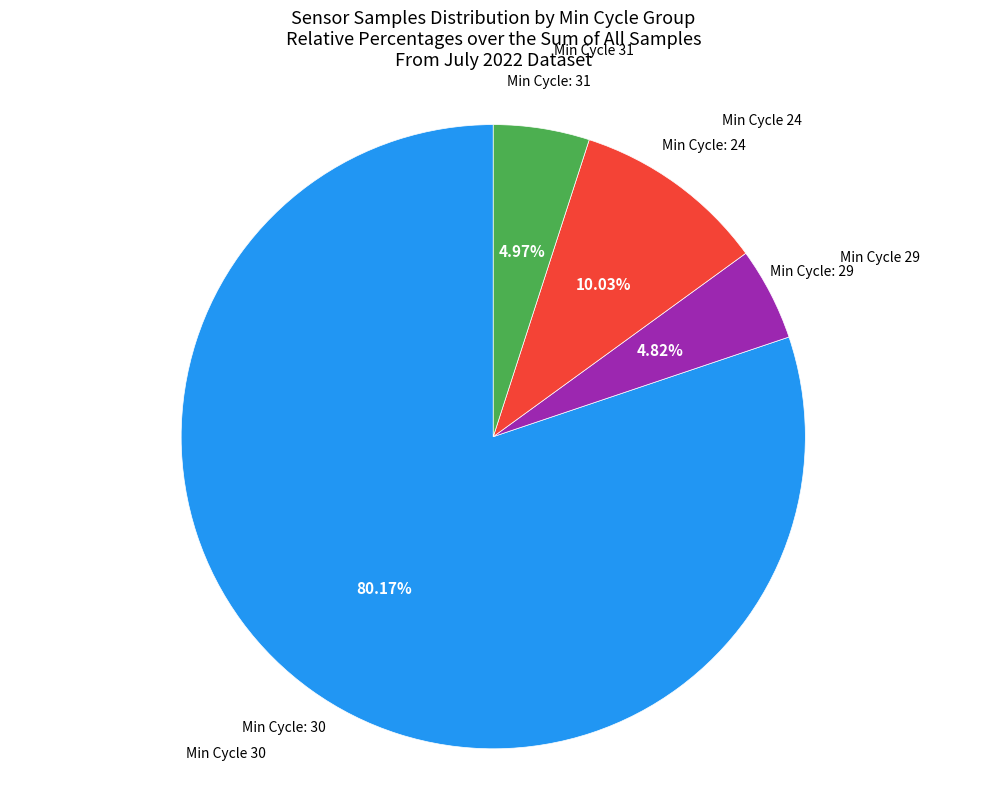

Is there any slice that represents more than half of the pie?

Yes